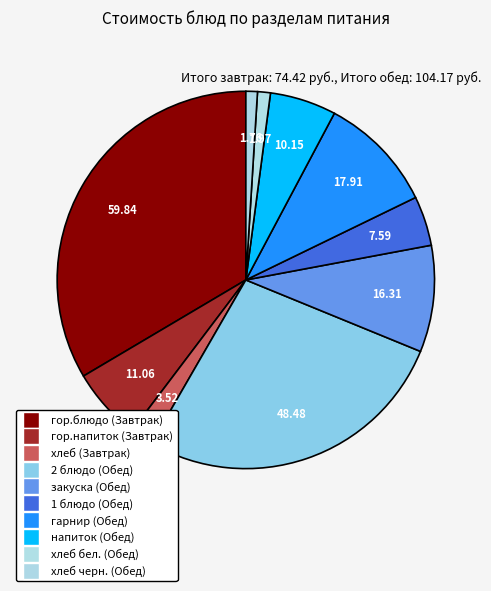

Count the number of slices in the pie.

10